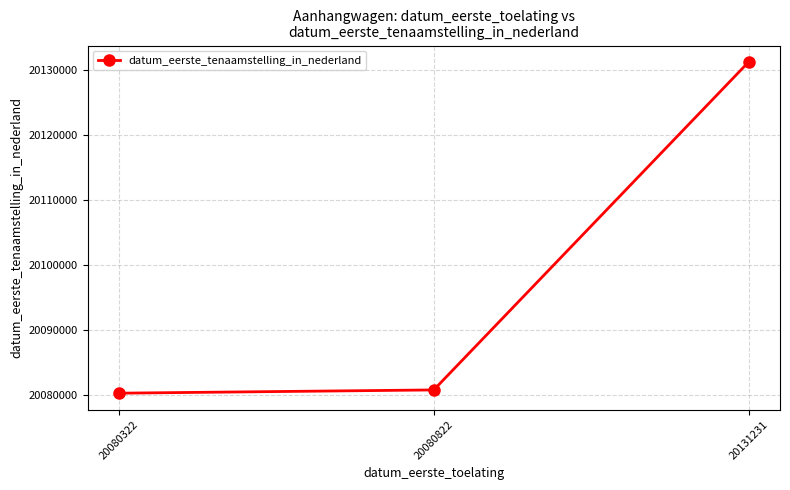

What is the change in value from 20080322 to 20131231?

+50909